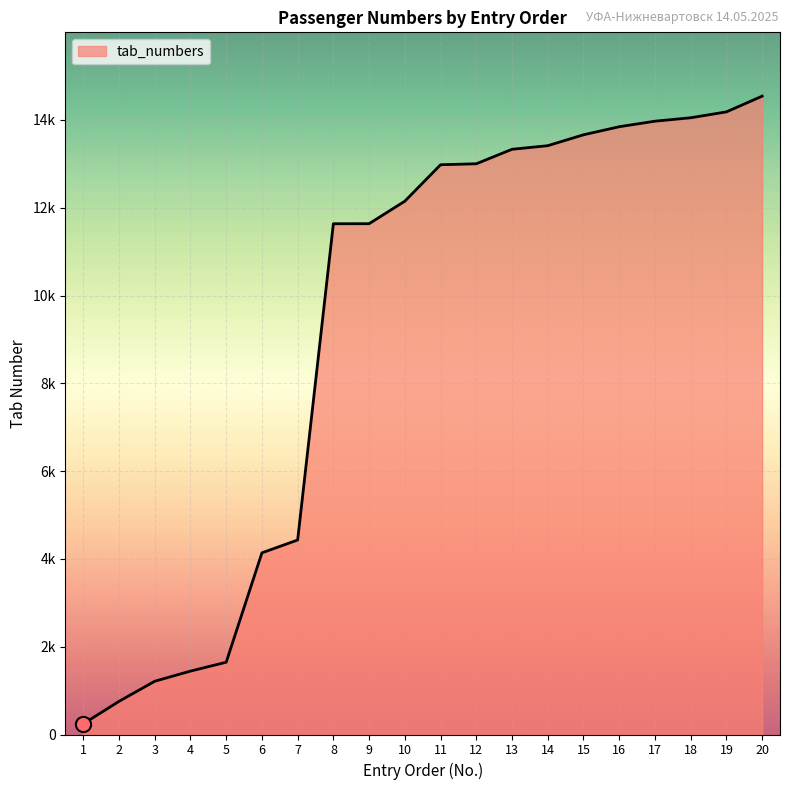

Between 15 and 12, which is larger?

15